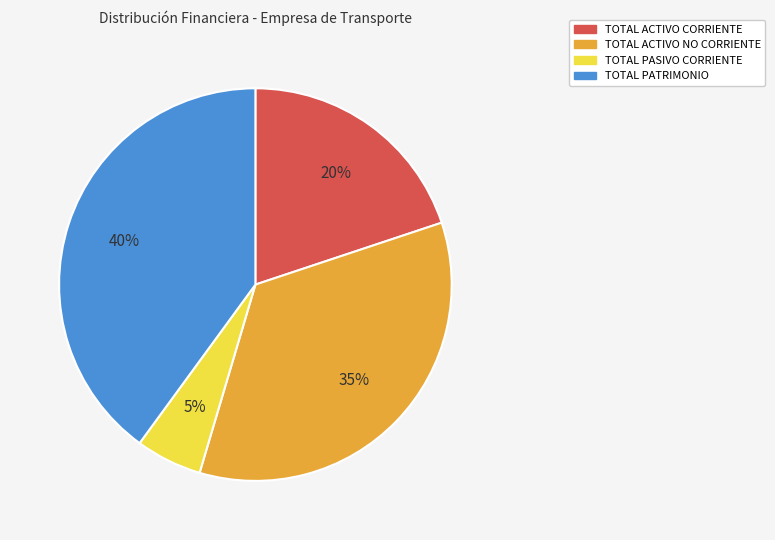

Do TOTAL PASIVO CORRIENTE and TOTAL ACTIVO CORRIENTE together represent more than half of the pie?

No